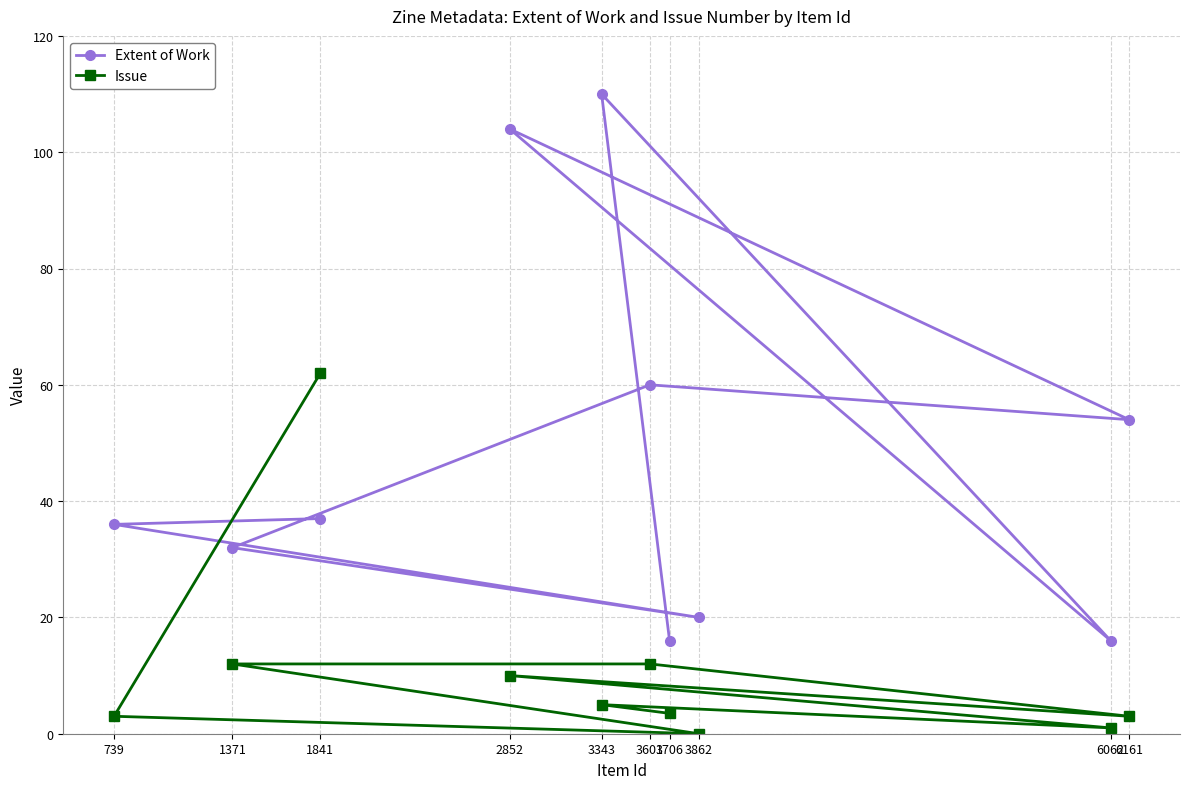

Between 6062 and 3343, which series saw the biggest shift?

Extent of Work